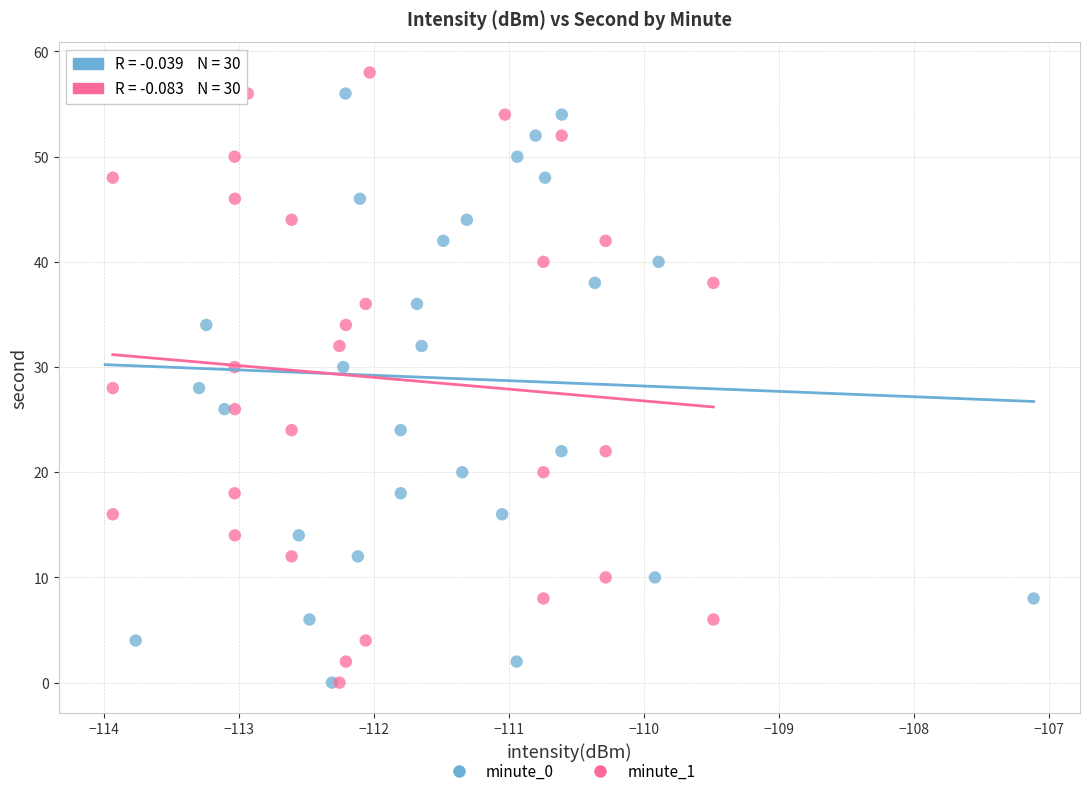

What are all the series names shown in the legend?

minute_0, minute_1